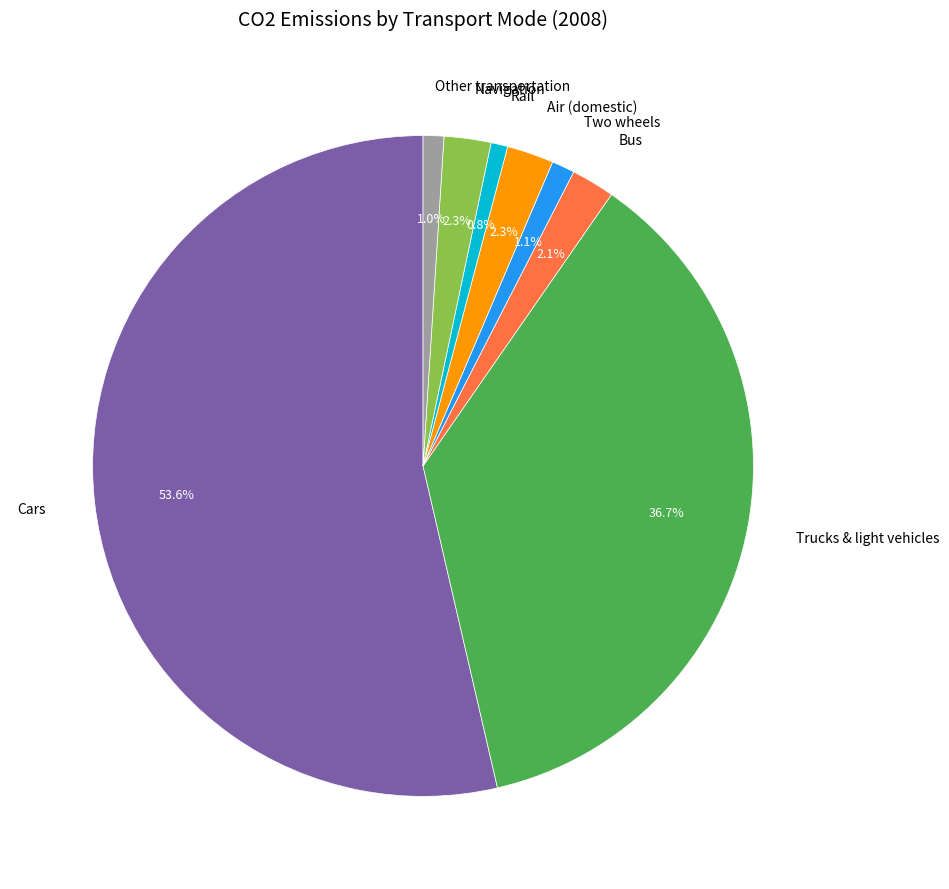

How many segments does this pie chart have?

8